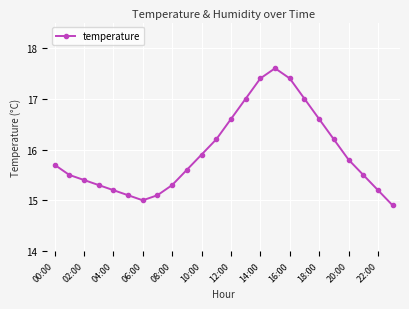

What is the value of the 9th point from the left?

15.3